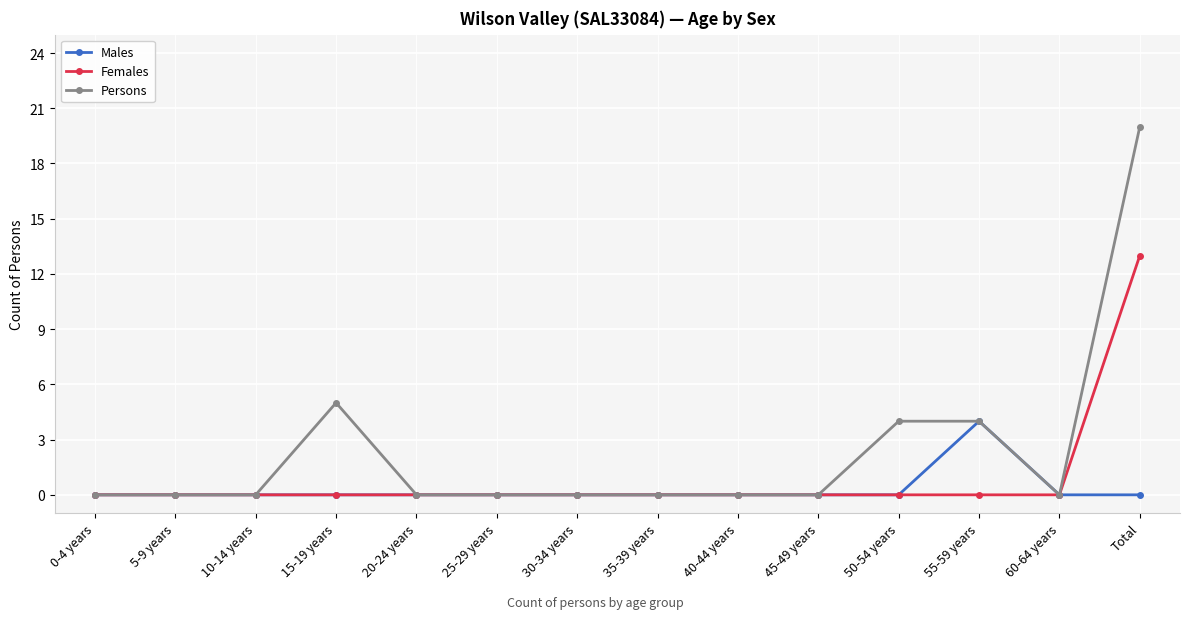

How many lines are shown in the chart?

3